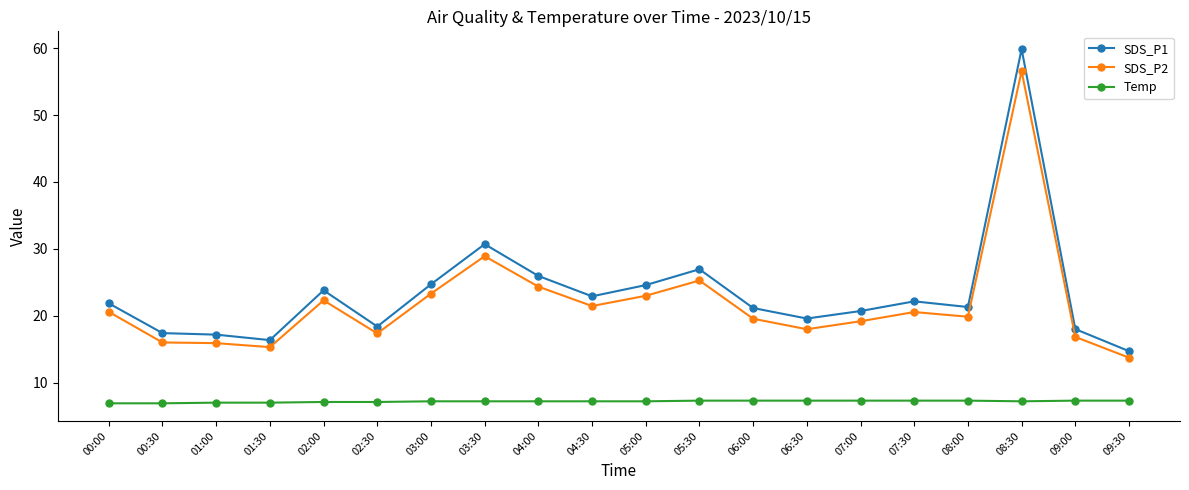

Which series has the largest range (max minus min)?

SDS_P1